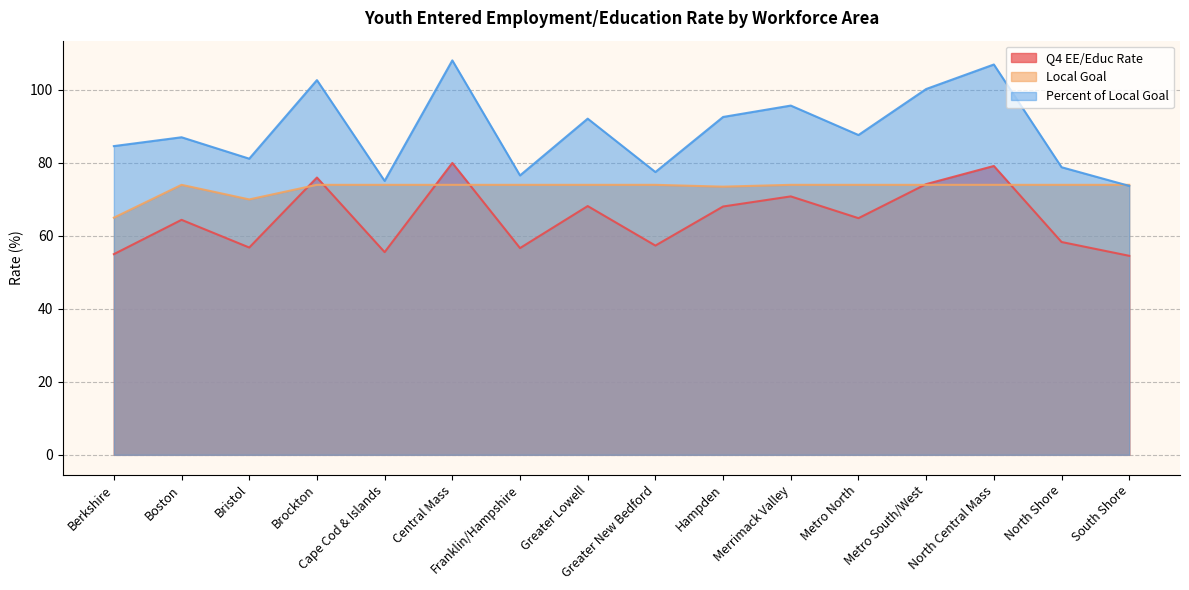

List the labels in order of Local Goal value, smallest first.

Berkshire, Bristol, Hampden, Boston, Brockton, Cape Cod & Islands, Central Mass, Franklin/Hampshire, Greater Lowell, Greater New Bedford, Merrimack Valley, Metro North, Metro South/West, North Central Mass, North Shore, South Shore